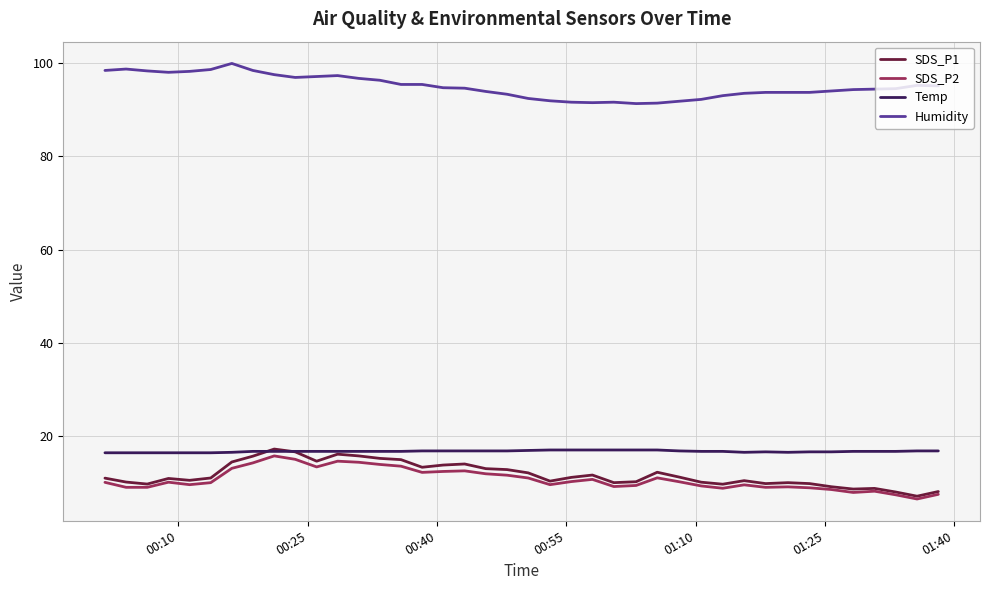

Which series has the largest total across all categories?

Humidity